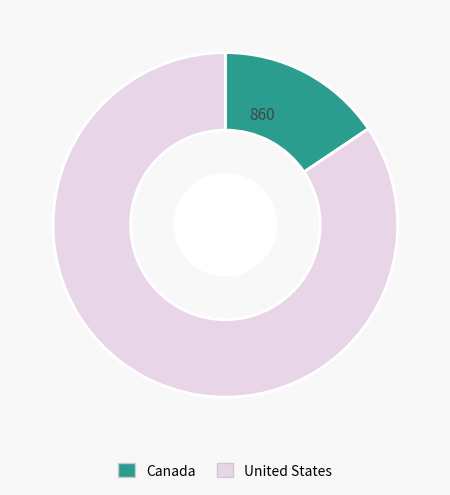

True or false: Canada accounts for 26% of the total.

False